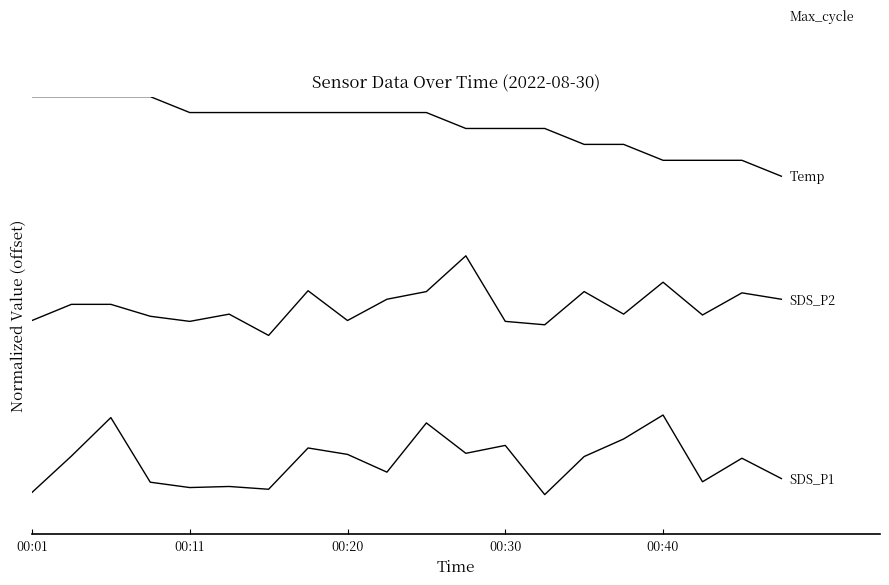

The value of Temp at 6 is 7.4. True or false?

False